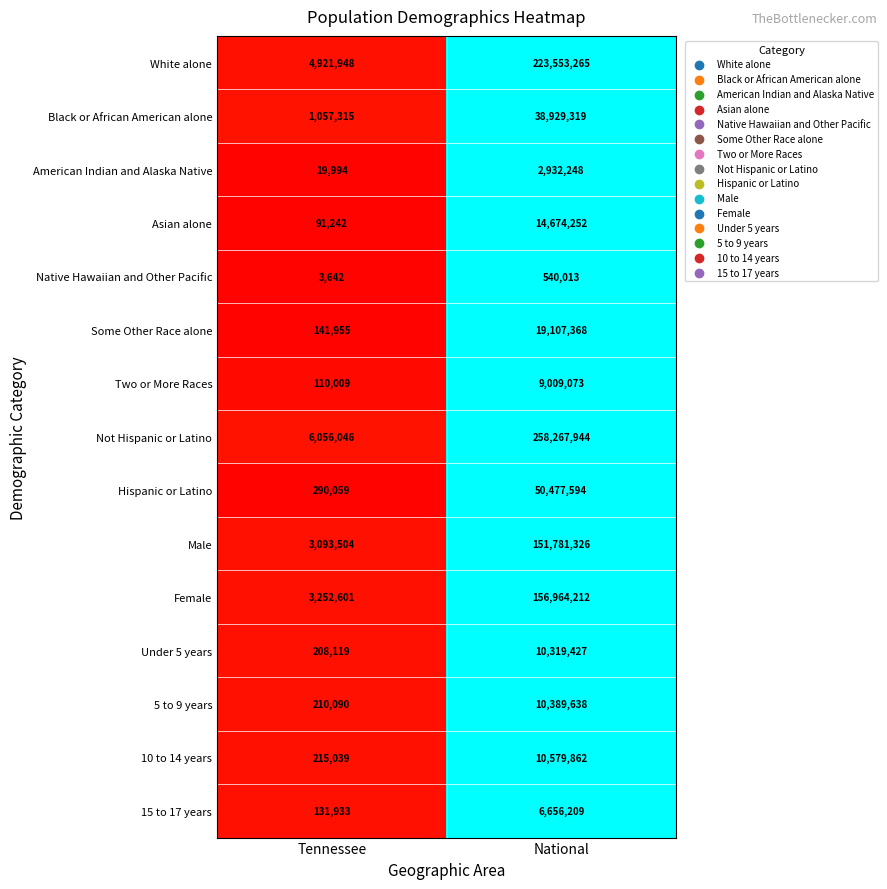

The value of Male at Tennessee is 3093504. True or false?

True